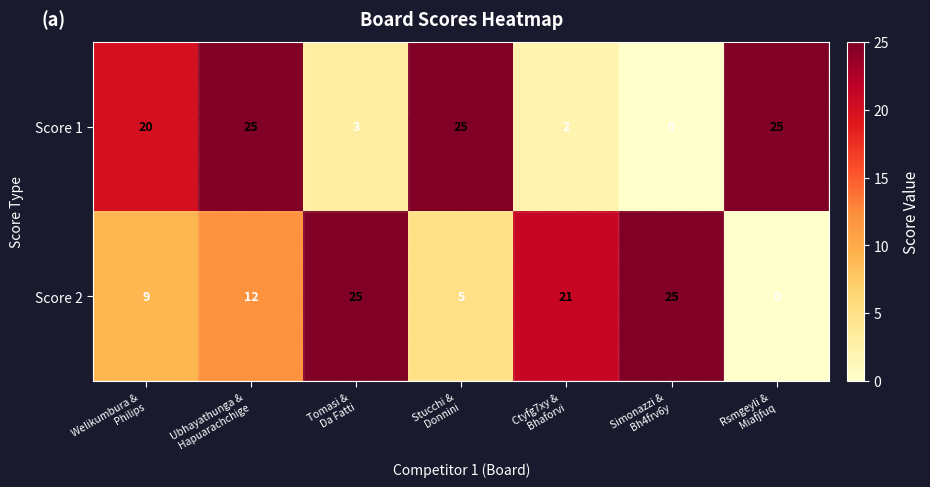

Count the Score 2 values in the range 5 to 25.

6